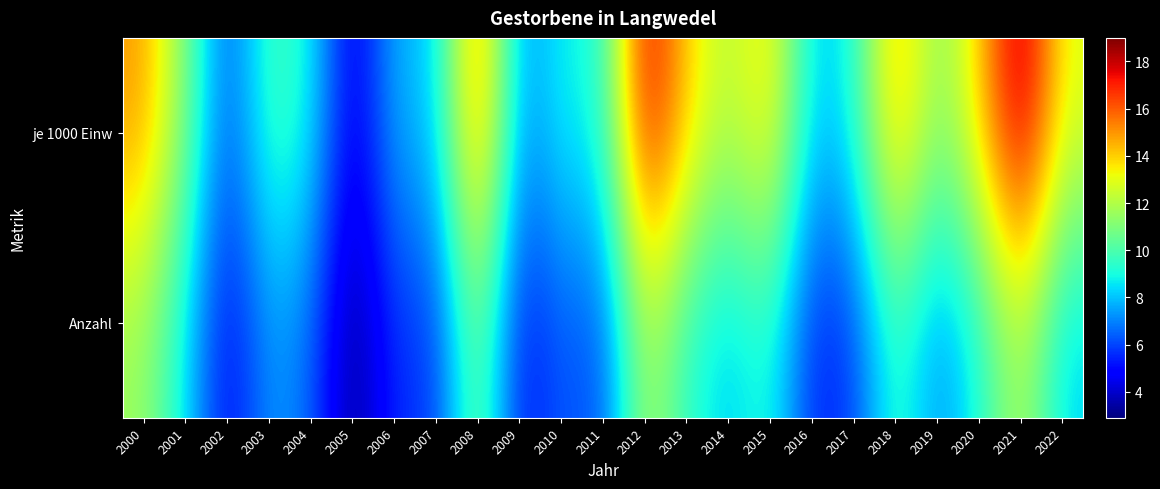

Between 2010 and 2013, which series saw the biggest shift?

je 1000 Einw